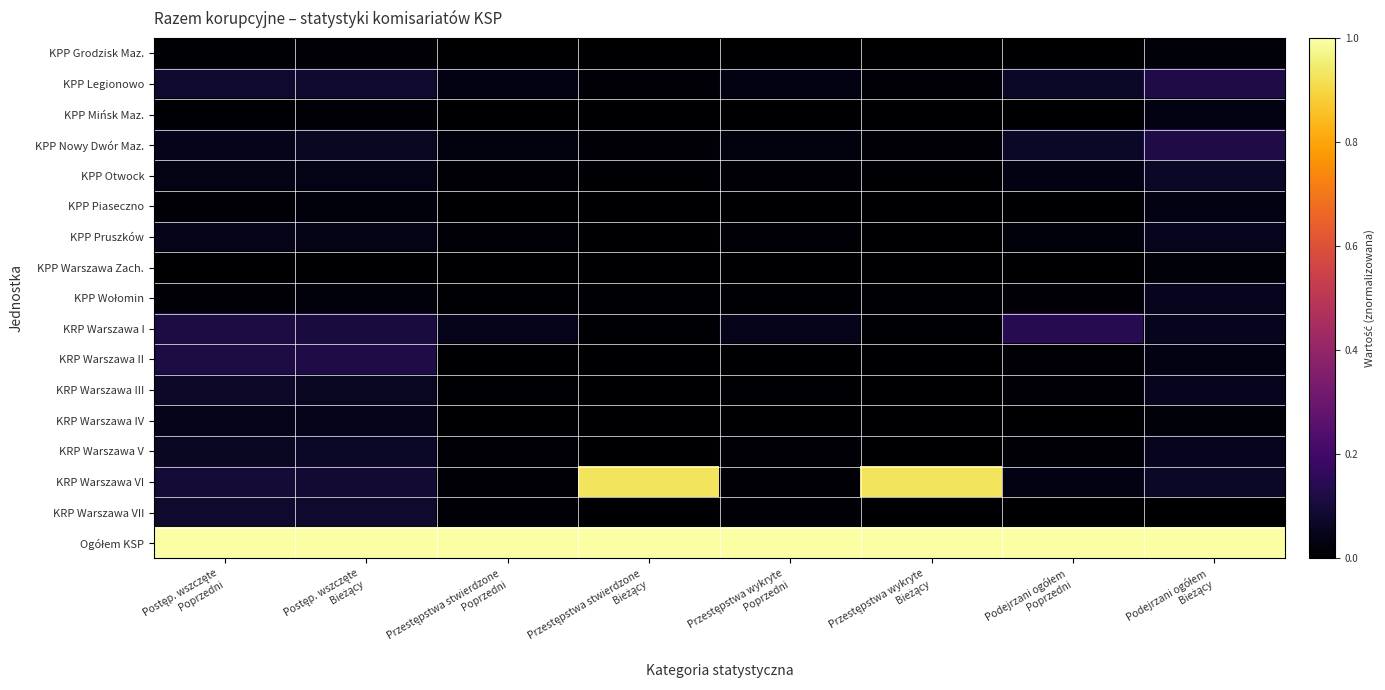

What is the total value across all series at Przestępstwa wykryte
Poprzedni?

1.2